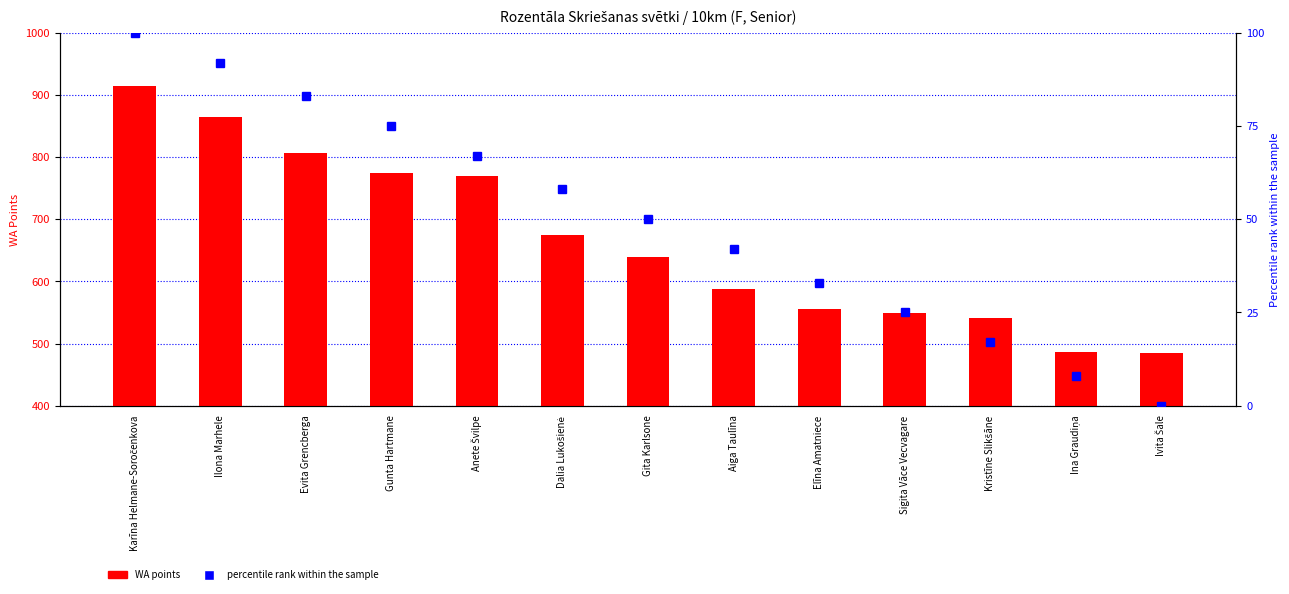

At Ivita Šale, list the series in order from largest to smallest.

WA points, percentile rank within the sample